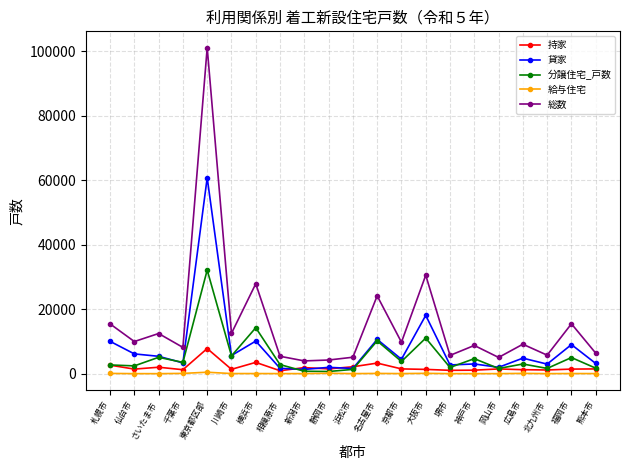

Which series has the widest spread of values?

総数